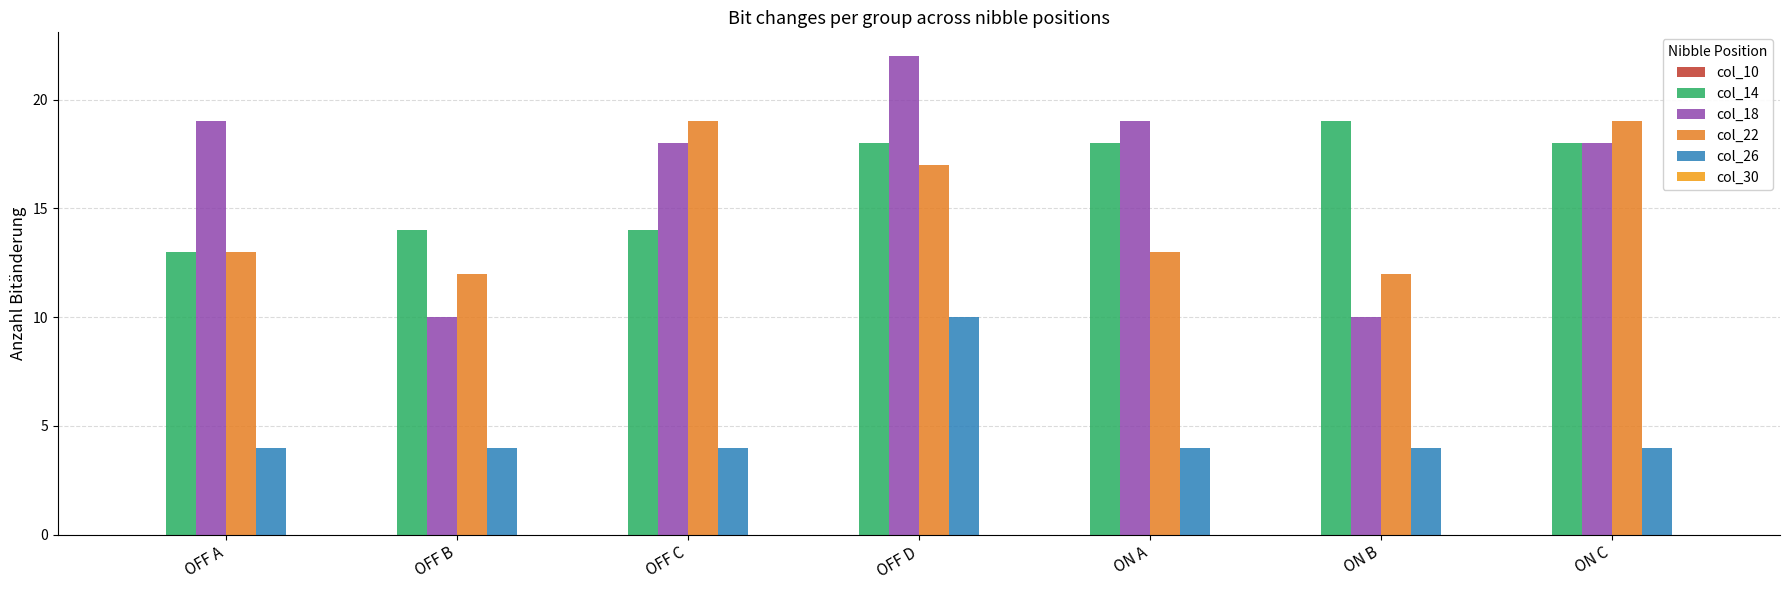

How many distinct data groups are displayed?

4